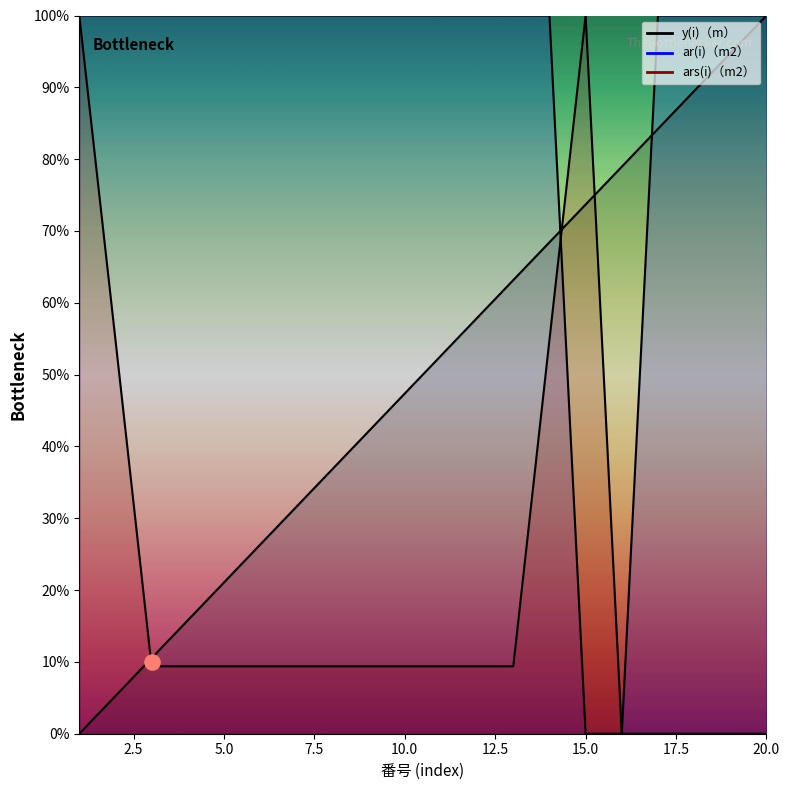

Which series reaches the maximum Y coordinate?

y(i)